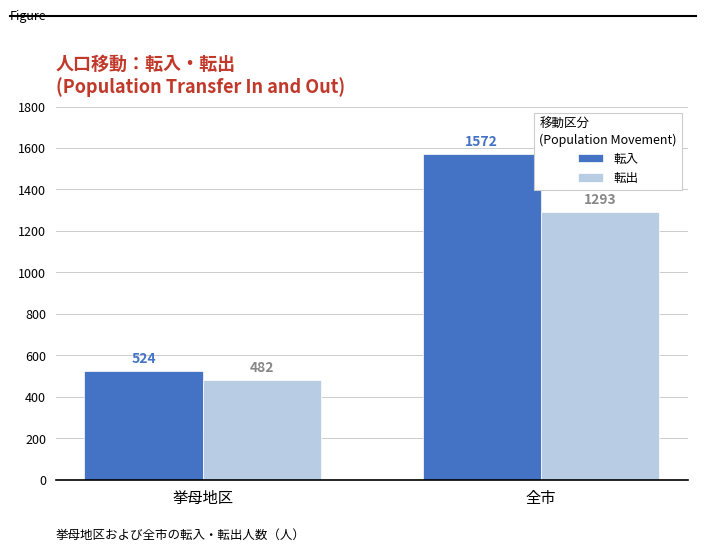

What is the minimum value shown in the chart?

482